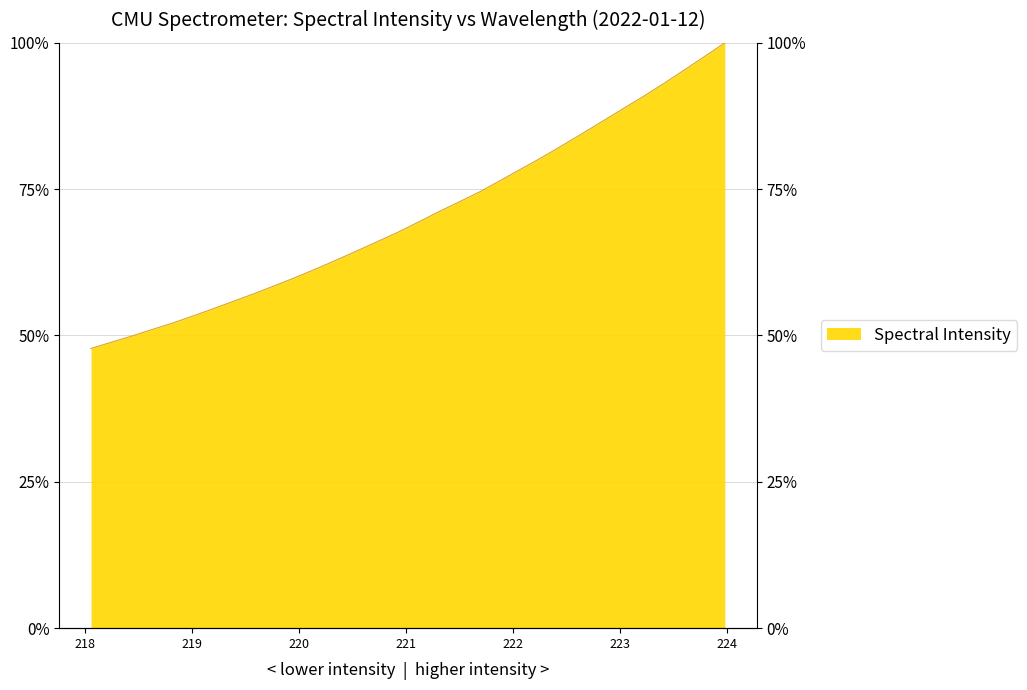

What is the difference between the maximum and minimum values?

52.2